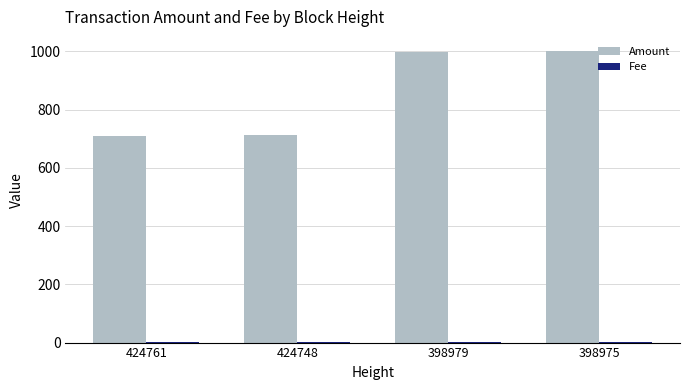

Count the number of data series in this chart.

2